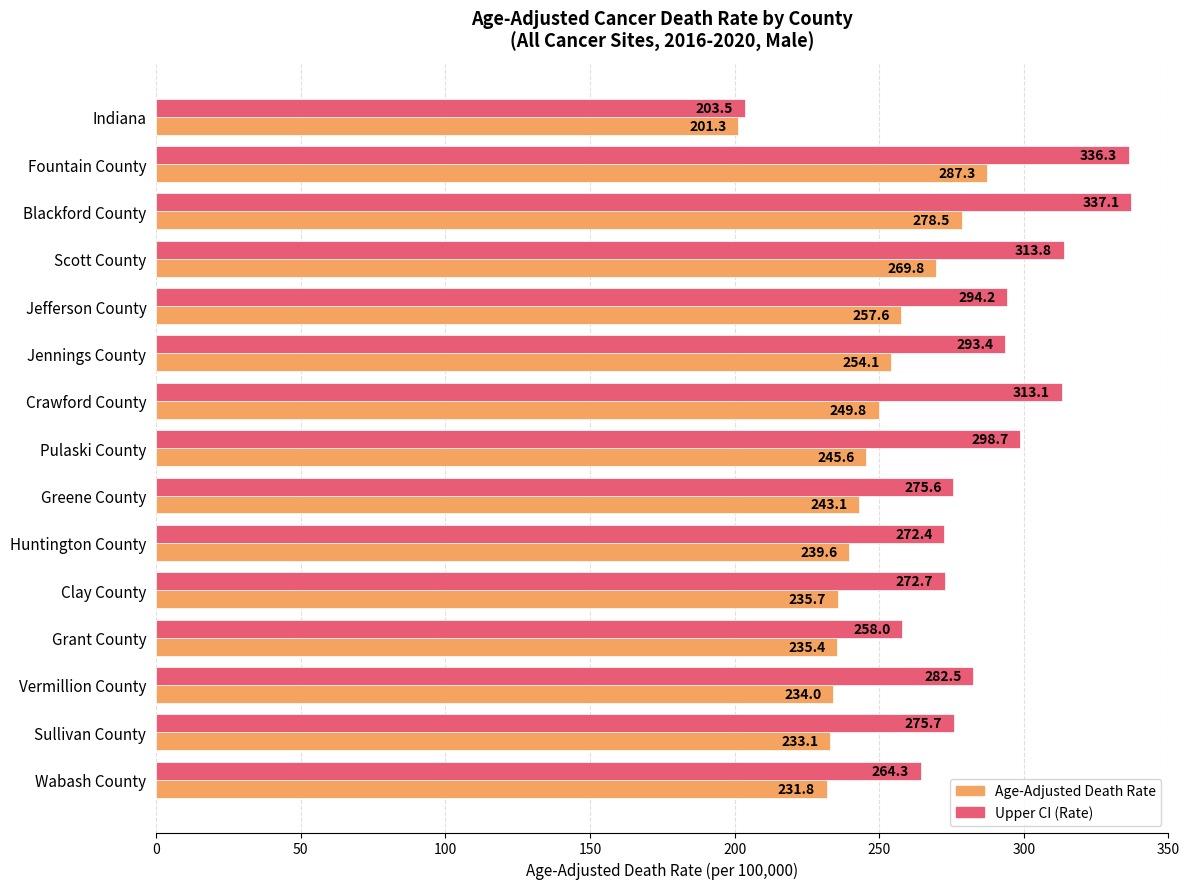

At which label does Age-Adjusted Death Rate reach its peak?

Fountain County